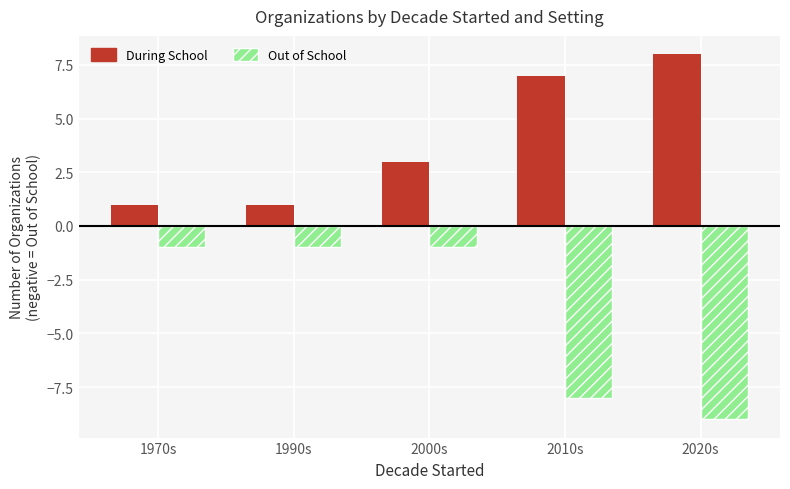

What is the spread (max minus min) of values at 2010s?

15